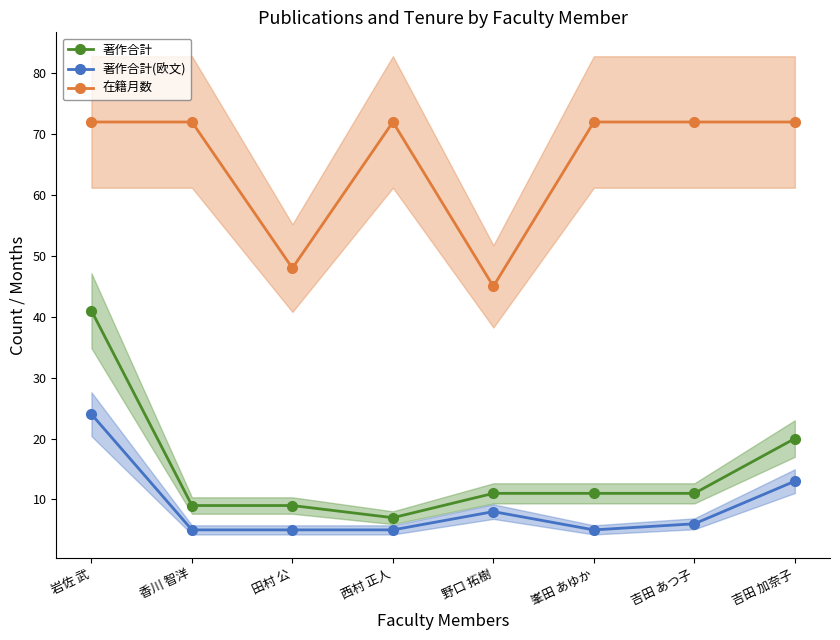

True or false: 著作合計(欧文) and 在籍月数 cross at least once.

False